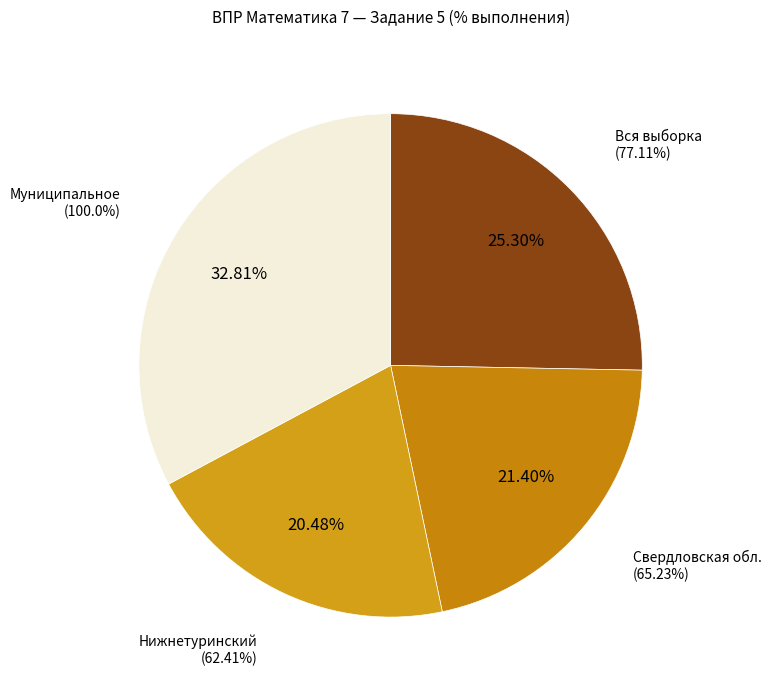

To the nearest percent, what is the average slice percentage?

25%